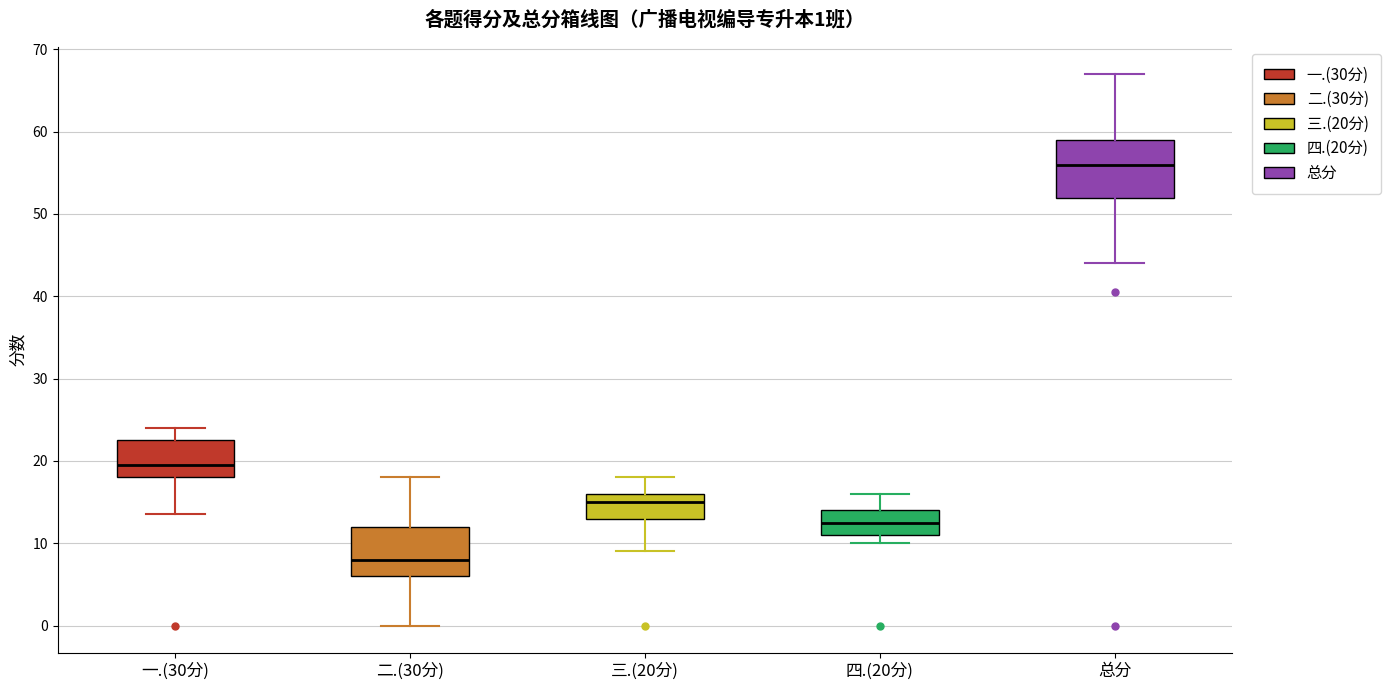

Which box is the tallest, from its lower edge to its upper edge?

总分